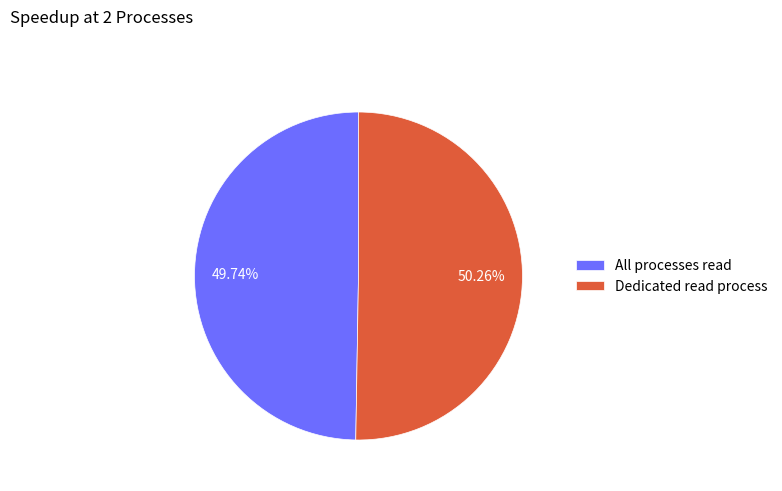

Between Dedicated read process and All processes read, which is larger?

Dedicated read process